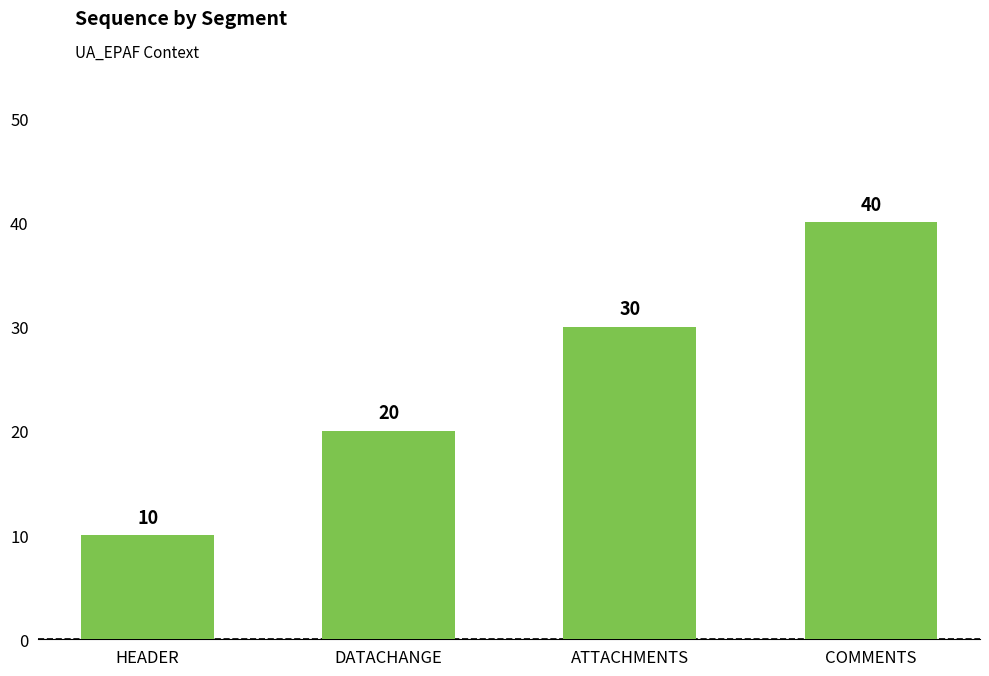

What is the smallest value displayed?

10